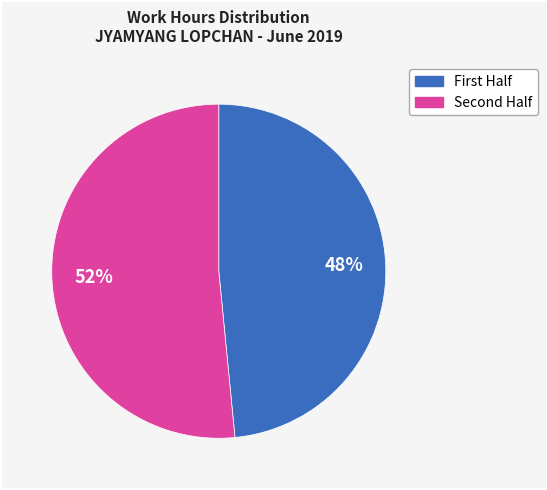

Rank the categories by value from lowest to highest.

First Half, Second Half